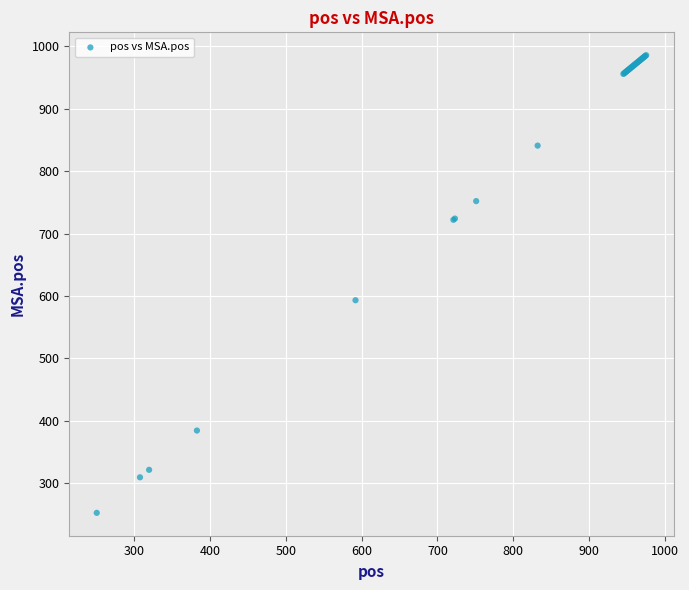

What Y value in the scatter plot is closest to 619?

593